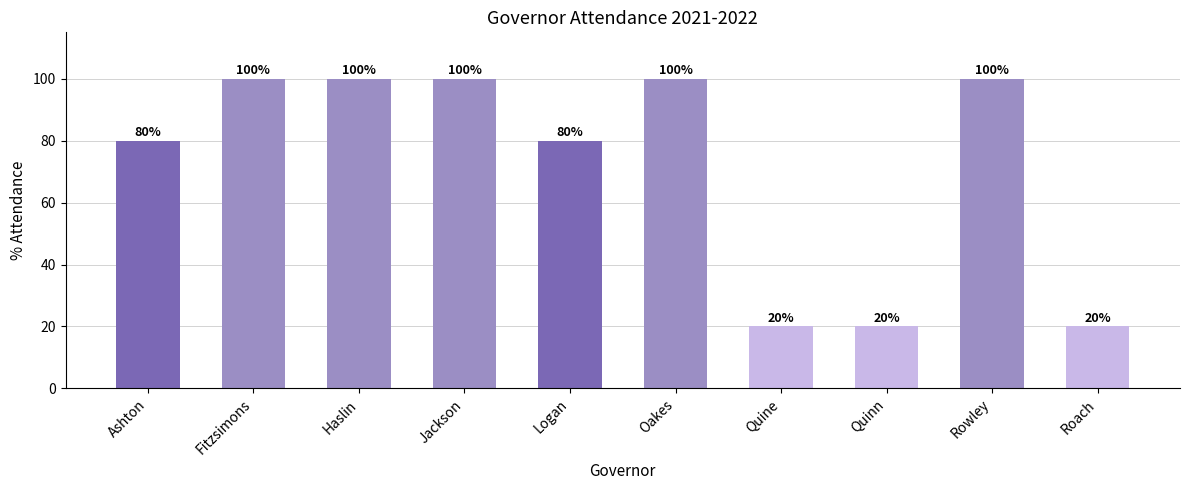

How many values are below 100?

5